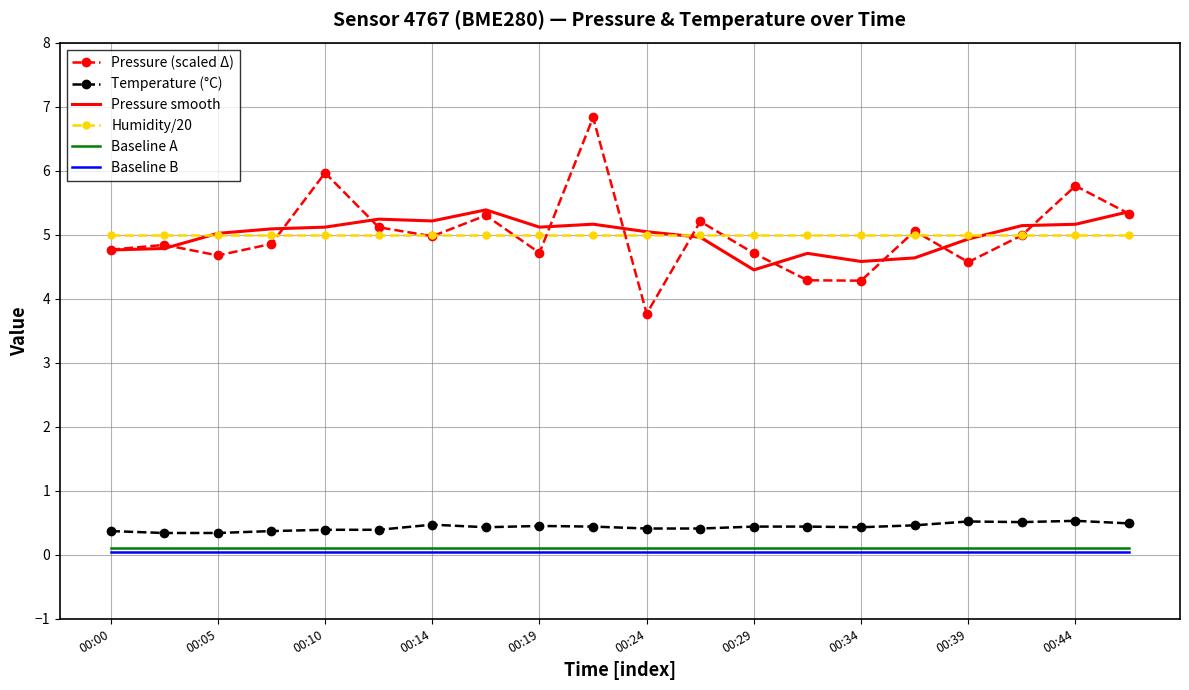

Count the number of data series in this chart.

6